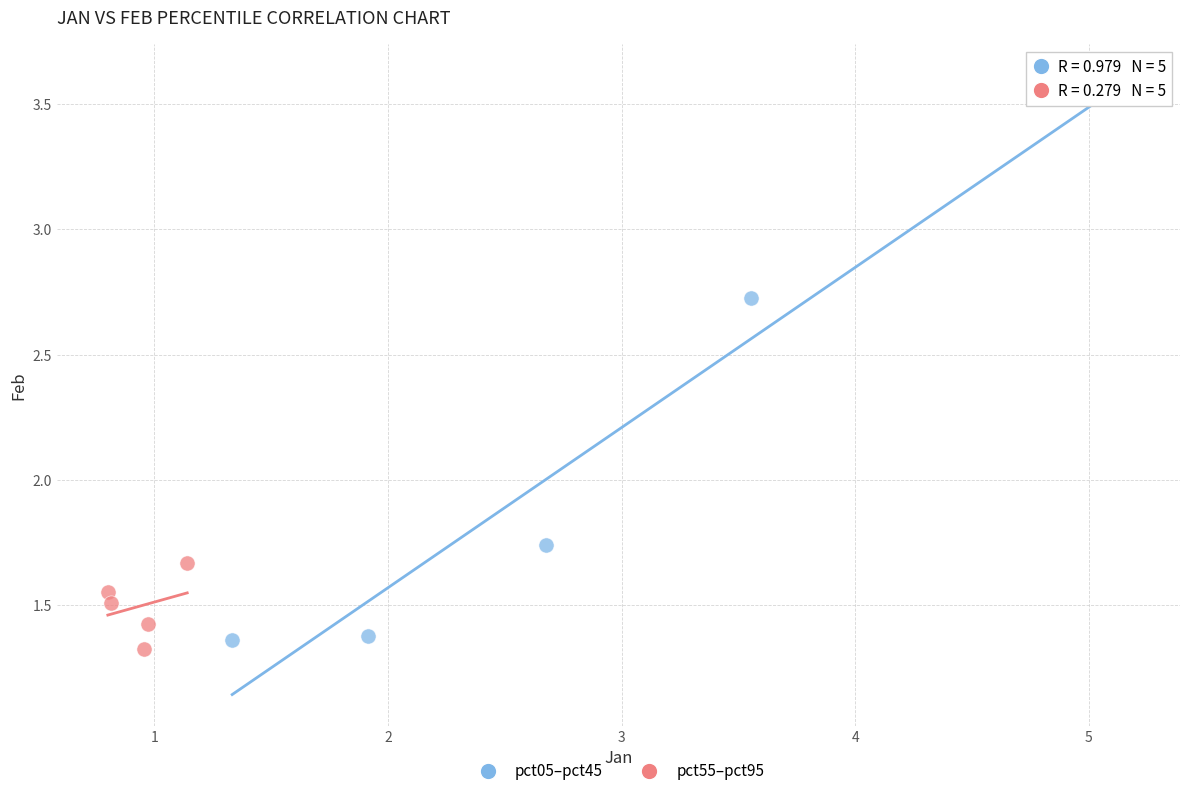

Which series reaches the minimum Y coordinate?

pct55–pct95